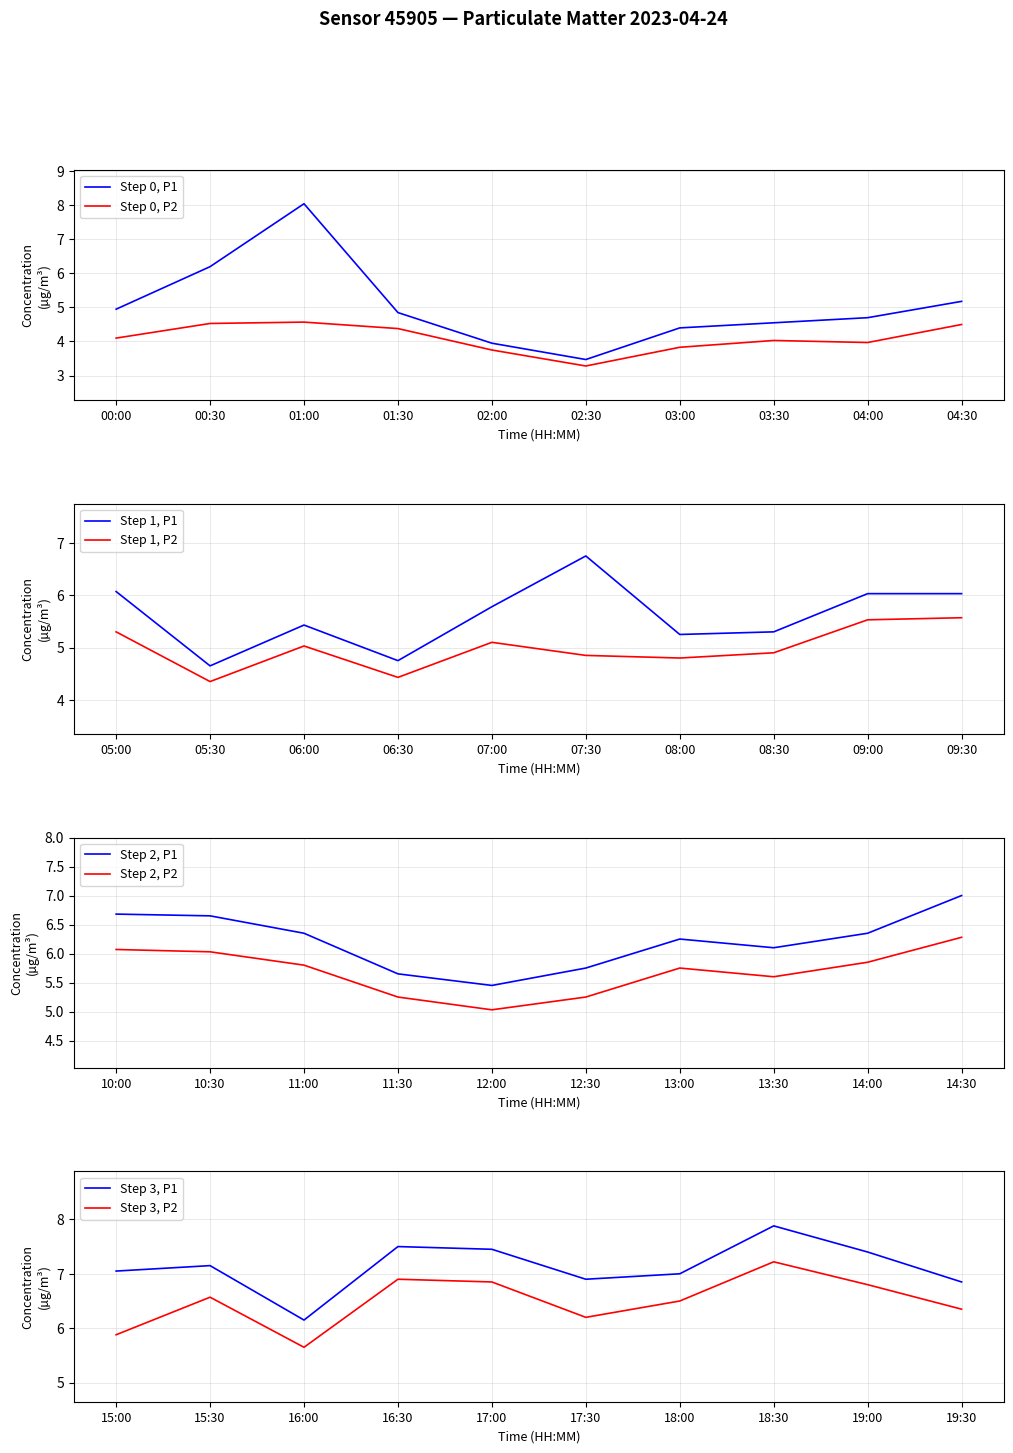

True or false: P1 and P2 cross at least once.

False